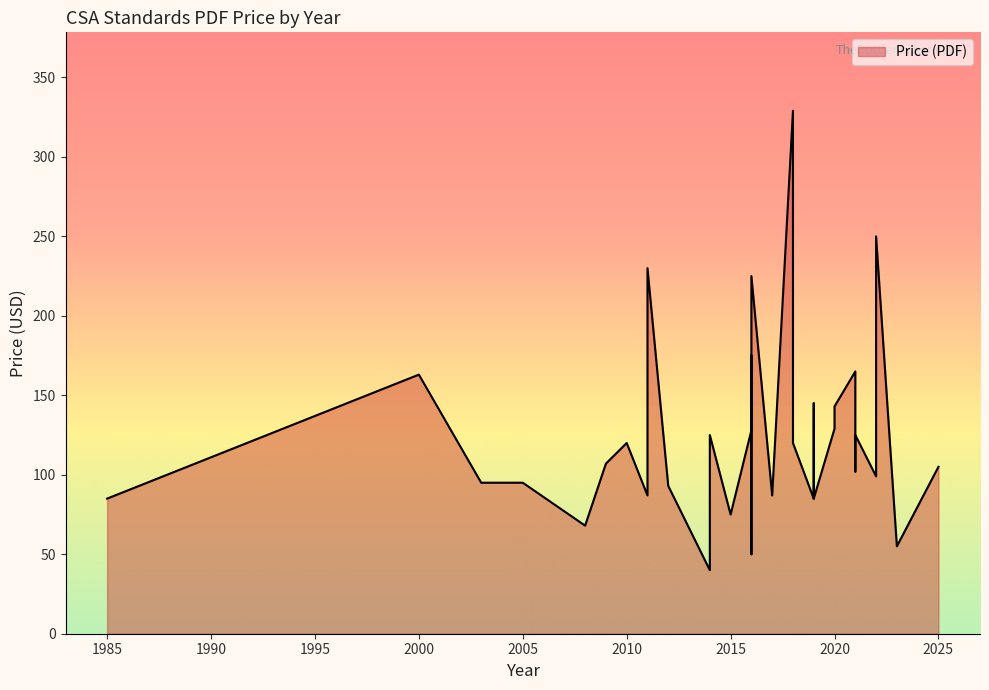

The chart shows a value of 61 at 2016. True or false?

False